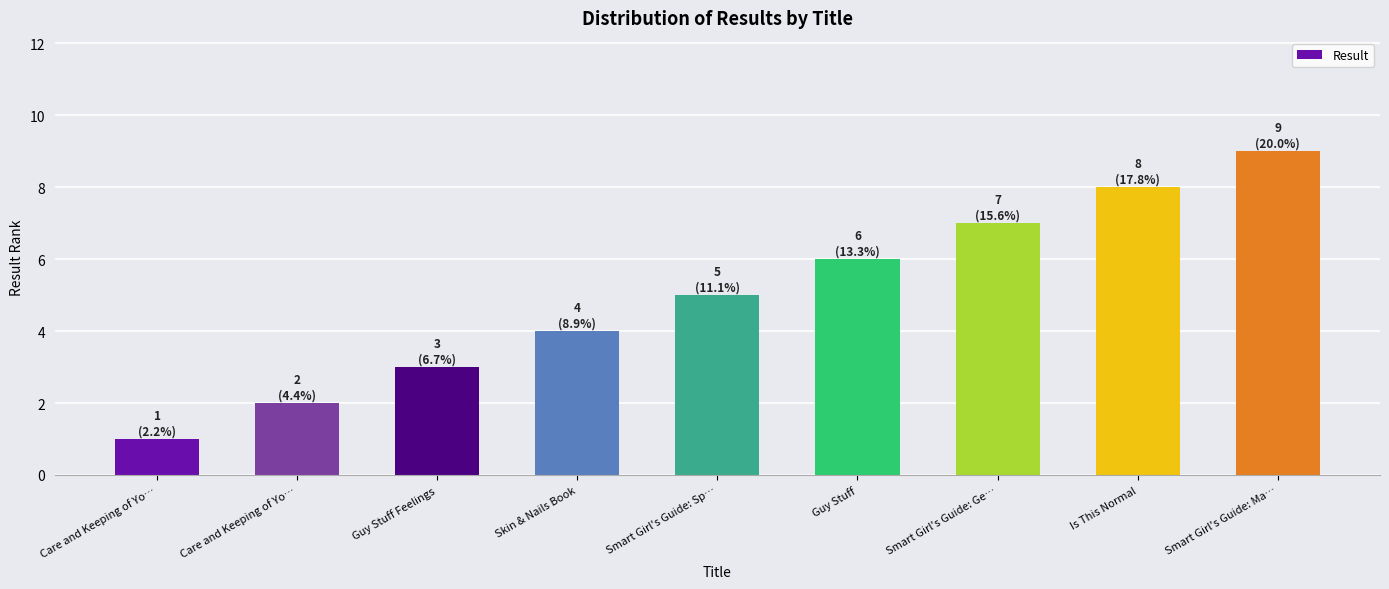

What is the label of the 7th bar from the right?

Guy Stuff Feelings